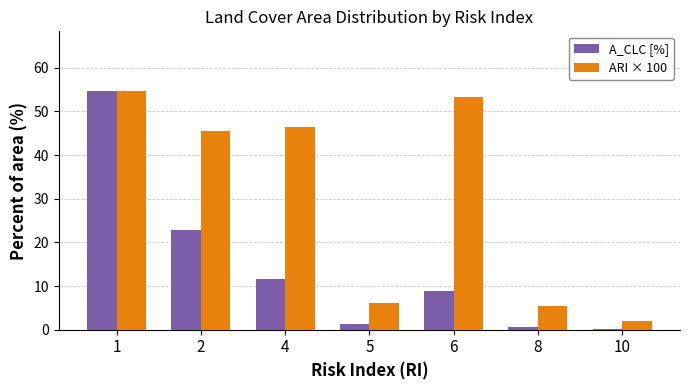

What is the sum of all A_CLC [%] values?

100.0